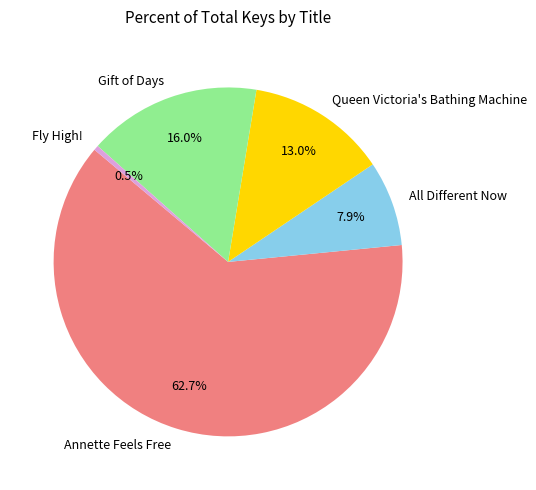

Is it true that All Different Now is 17% of the pie?

False